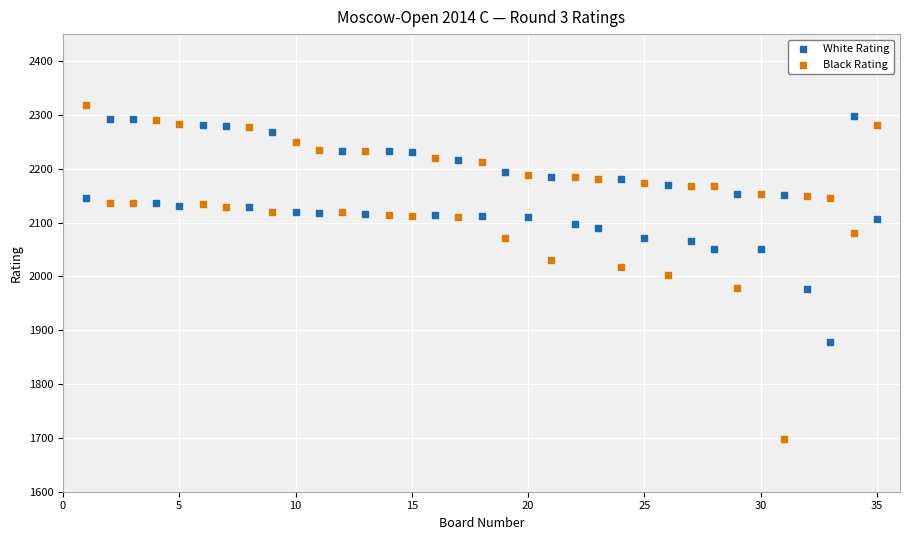

Which series has the largest Y range (max minus min)?

Black Rating